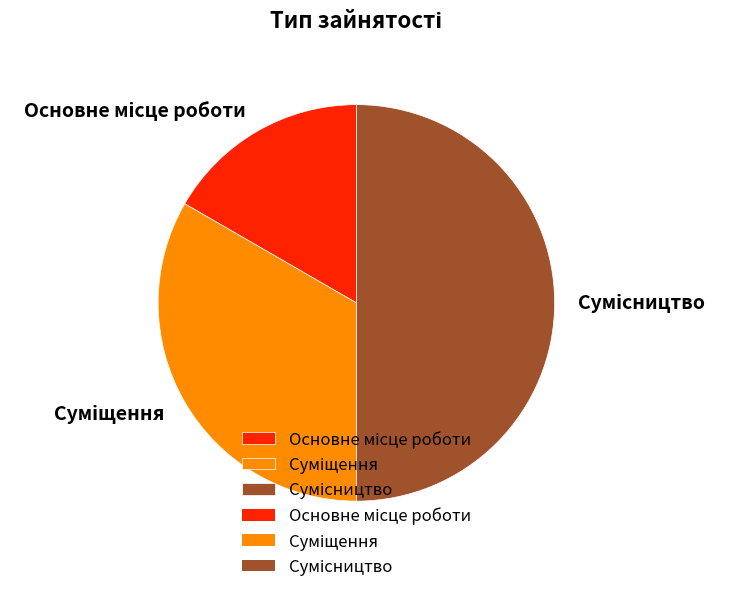

How many segments does this pie chart have?

3